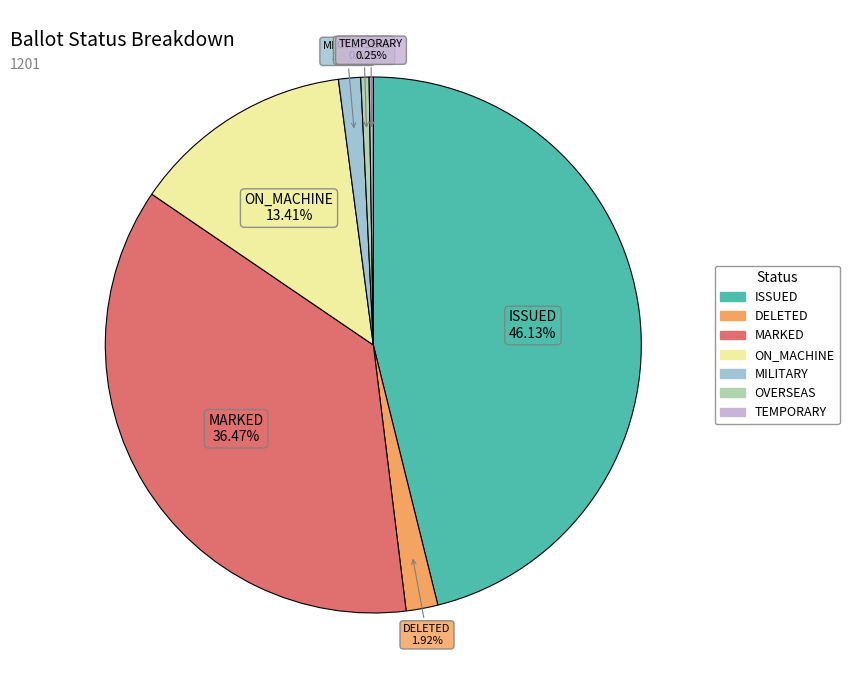

Is there any slice that represents more than half of the pie?

No